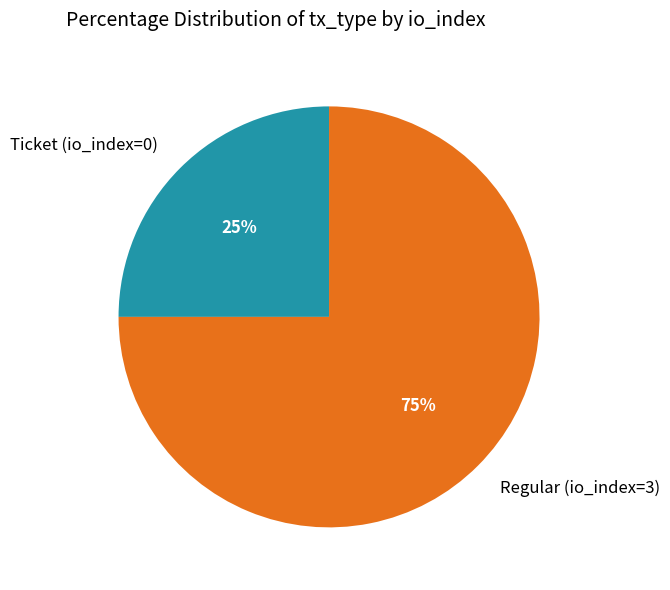

Count the number of slices in the pie.

2